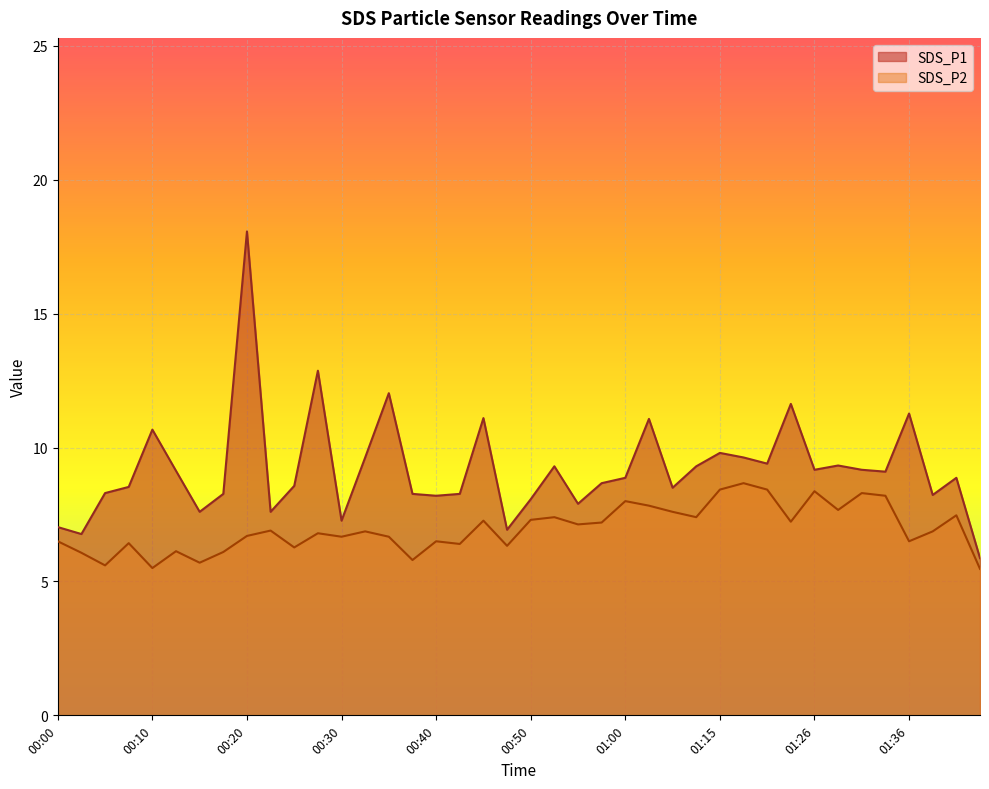

At which label does SDS_P2 first exceed 6?

00:00